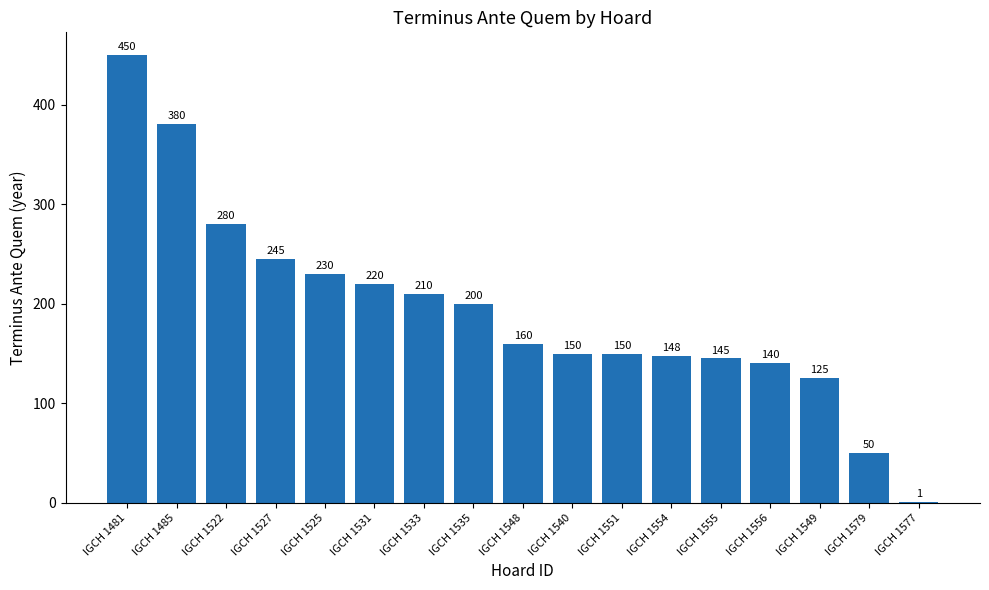

Approximately how many times larger is the value at IGCH 1522 compared to IGCH 1481?

0.6